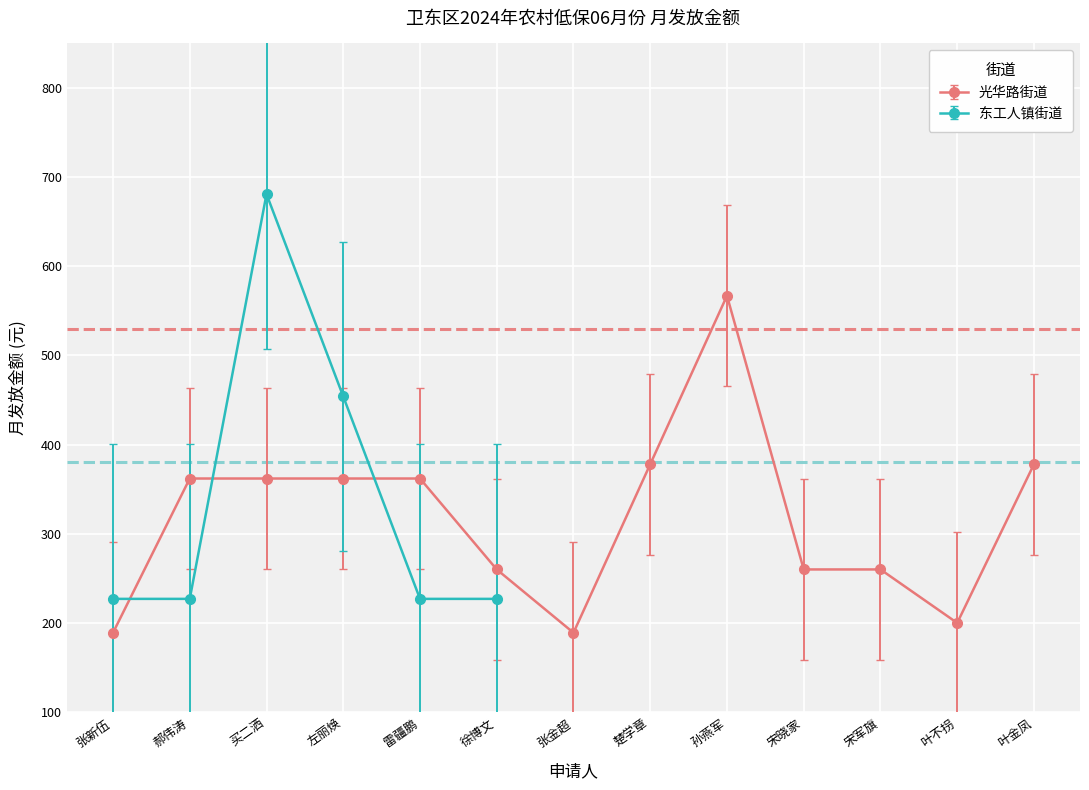

At which label does the data first exceed 362?

楚学章